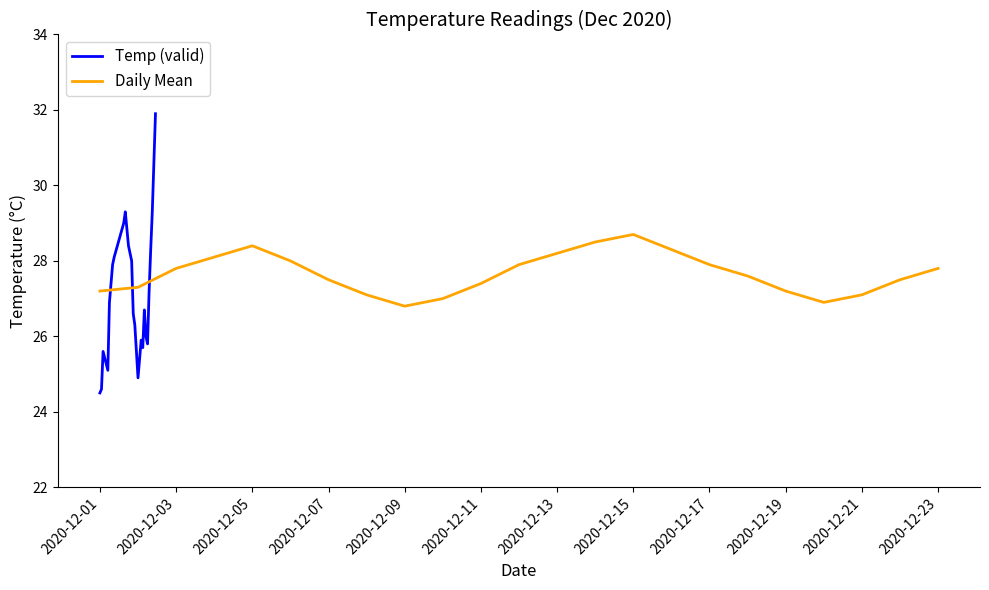

How many series are shown in this chart?

2